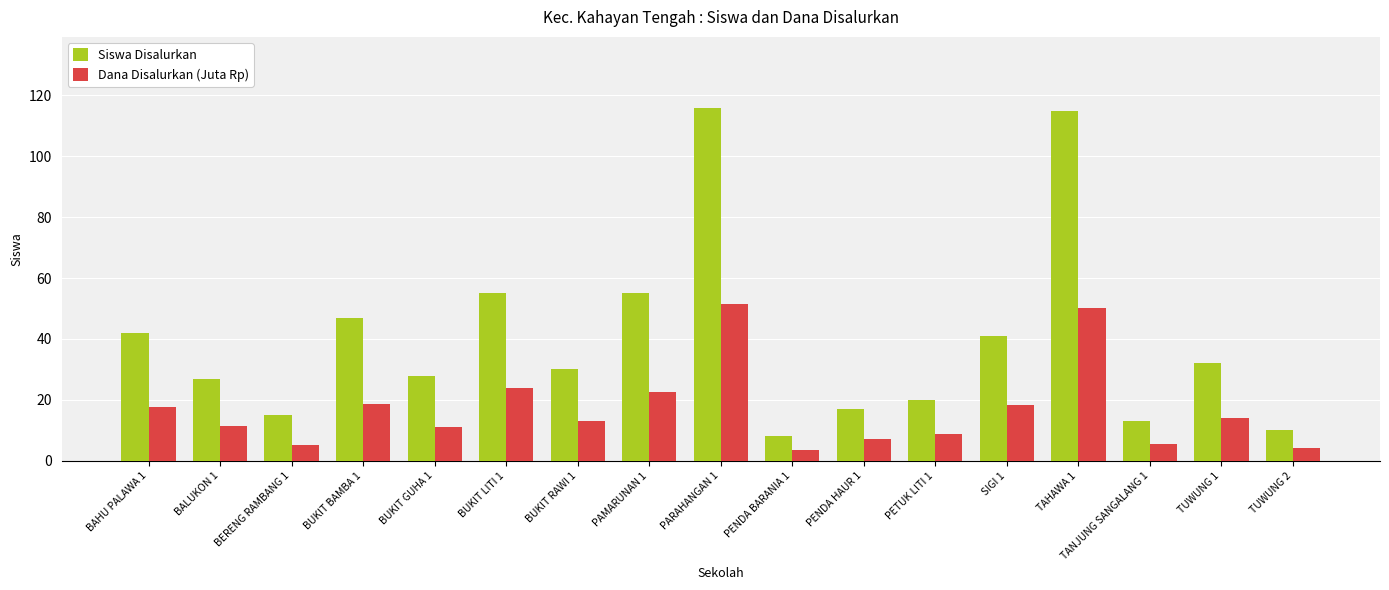

Which series has the widest spread of values?

Siswa Disalurkan